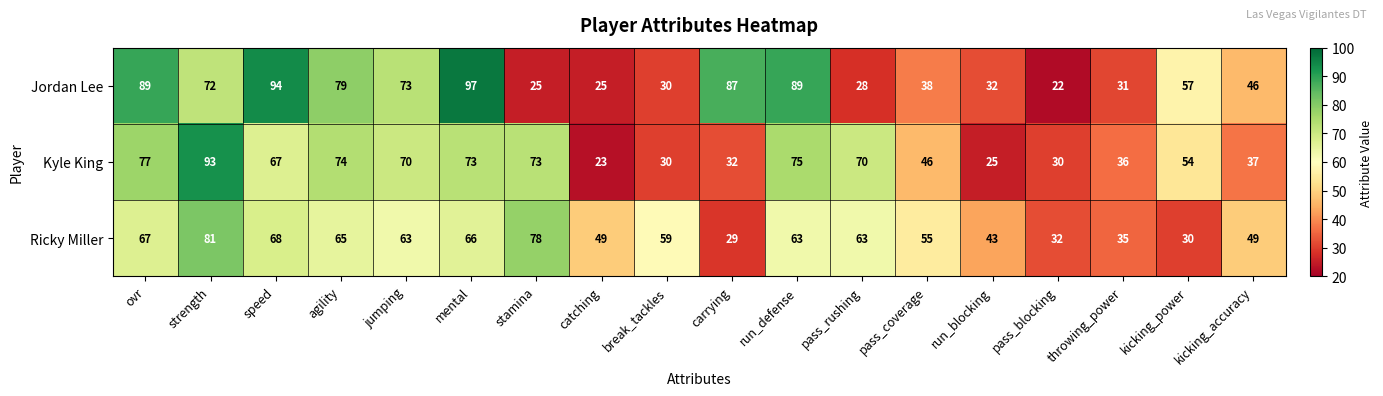

How many values in the Jordan Lee series are below 57?

9